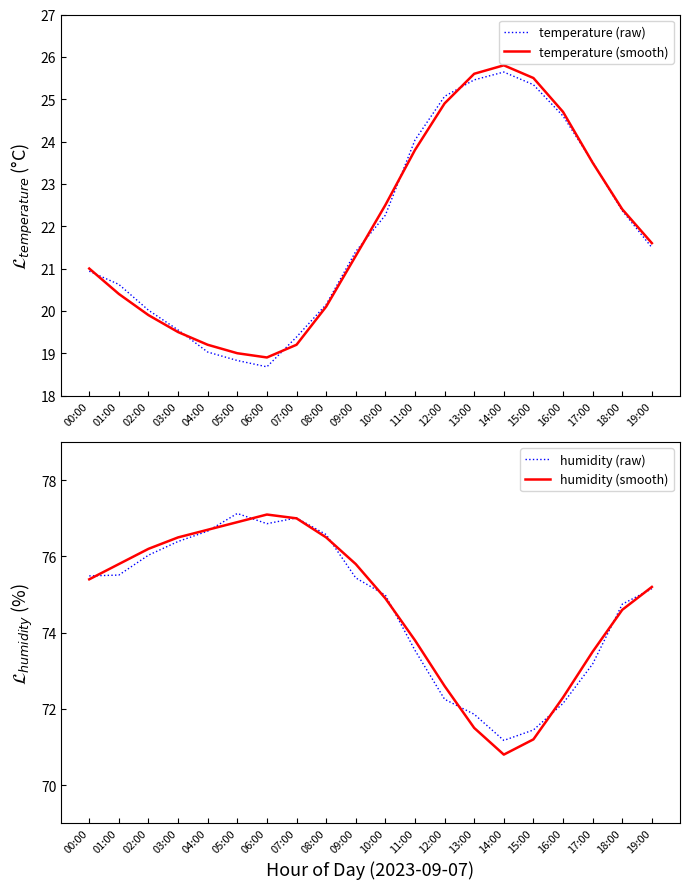

Between 16:00 and 15:00, which is larger?

15:00